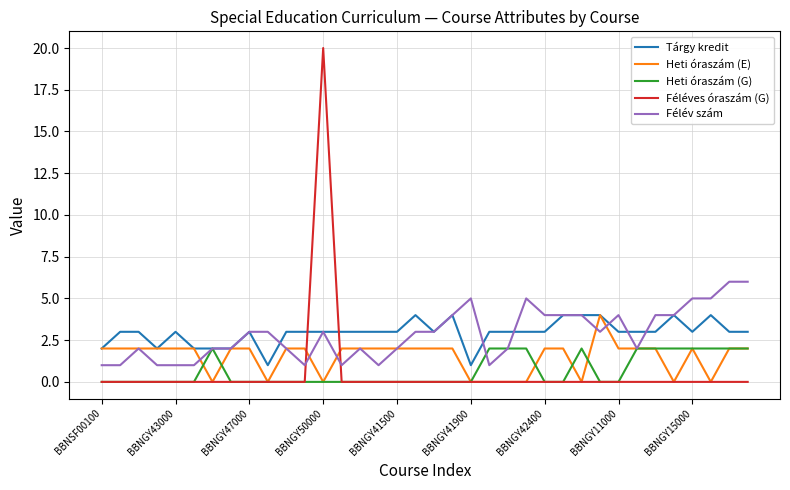

What is the maximum value shown in the chart?

20